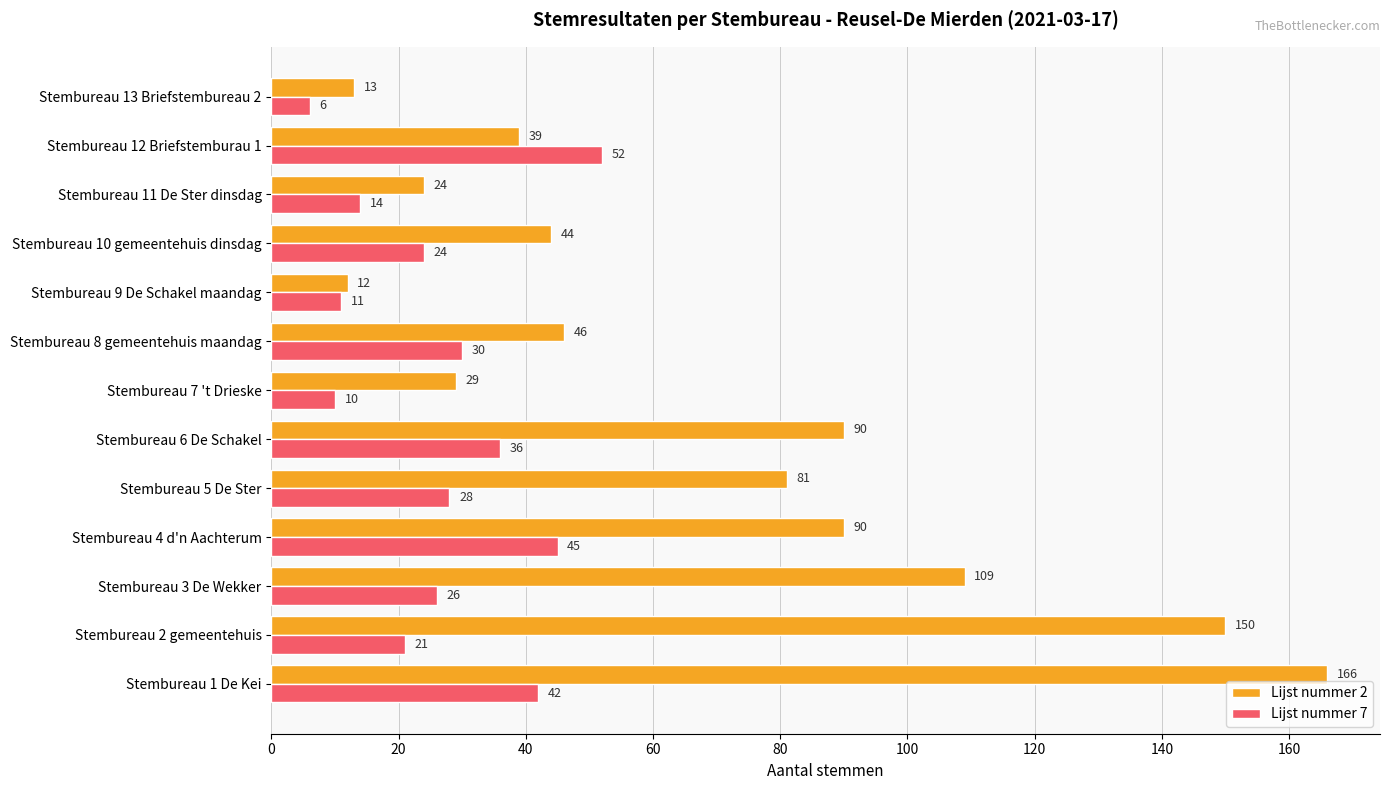

Read the Lijst nummer 7 value at Stembureau 10 gemeentehuis dinsdag, to the nearest 5.

25